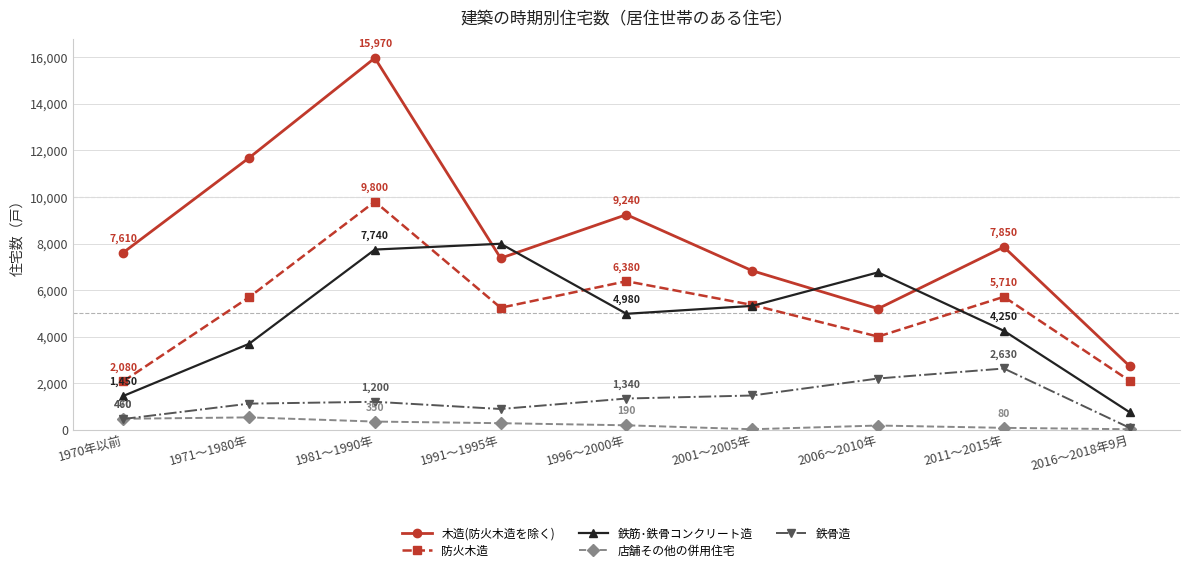

At which category does 防火木造 reach its first local peak?

1981～1990年